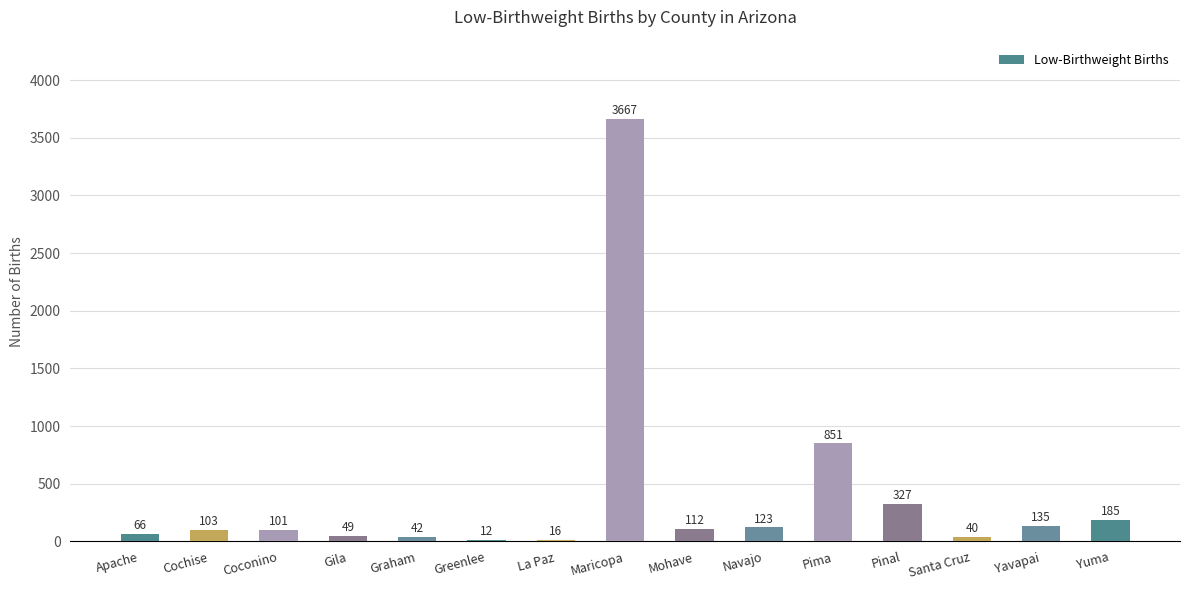

What is the change in value from Graham to La Paz?

-26